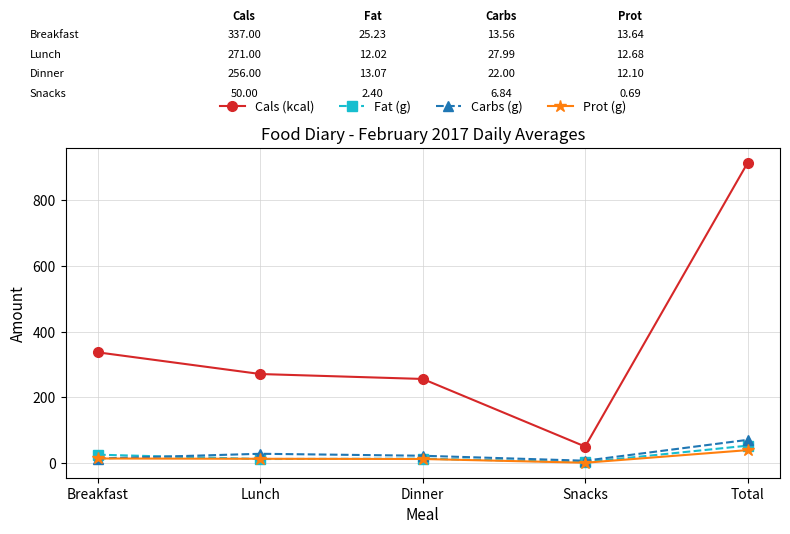

Which label corresponds to the largest value in the chart?

Total